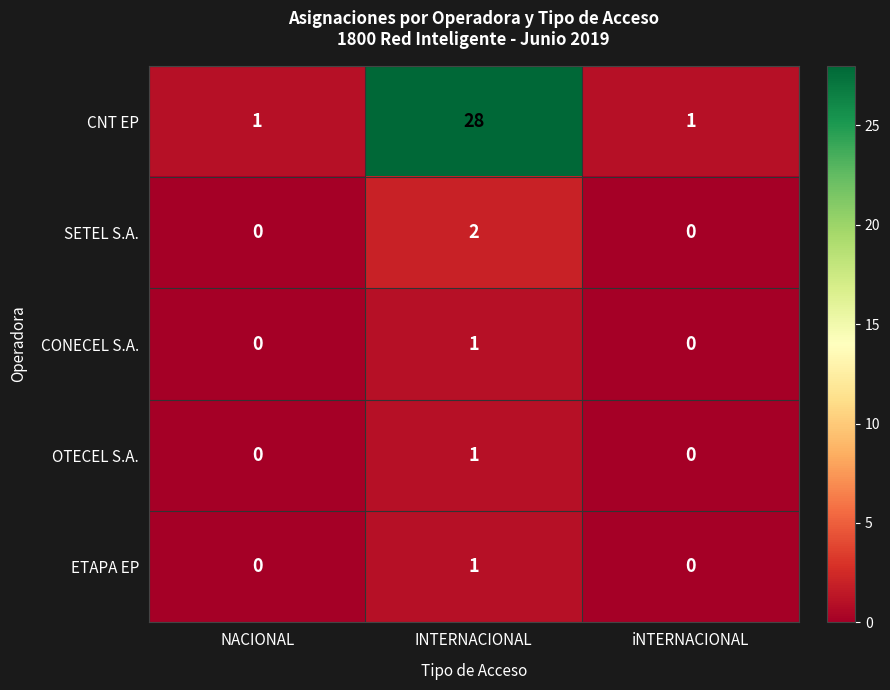

How many distinct data groups are displayed?

5